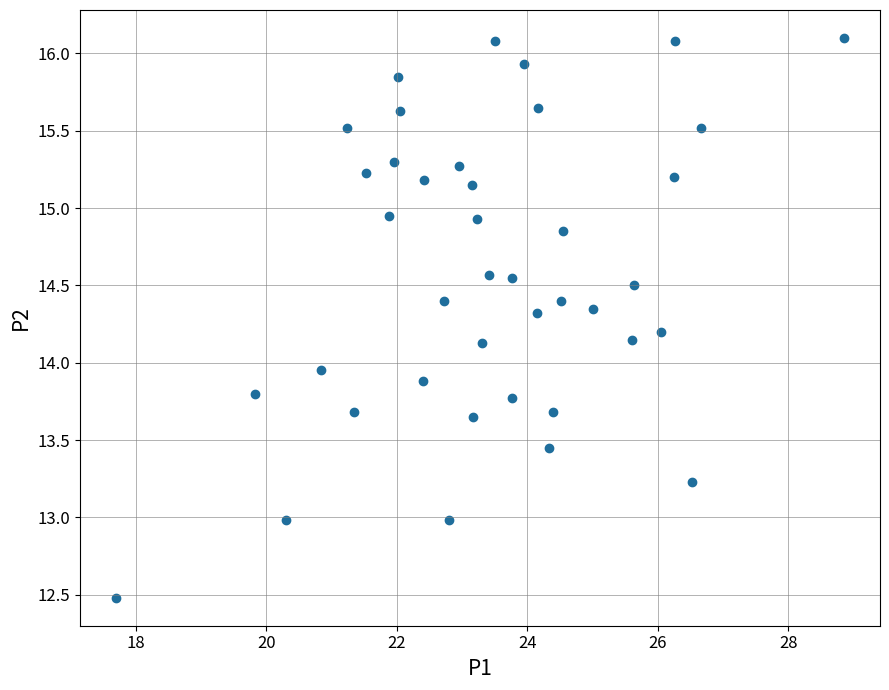

What is the range of X values (max minus min)?

11.2